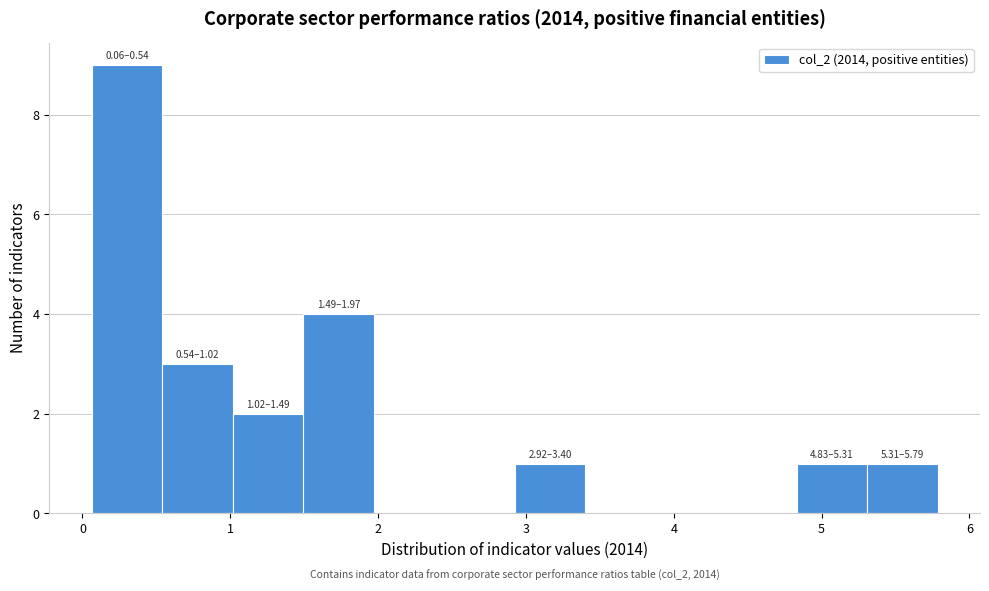

Over which range of the x-axis is the bar tallest?

0.1 to 0.5